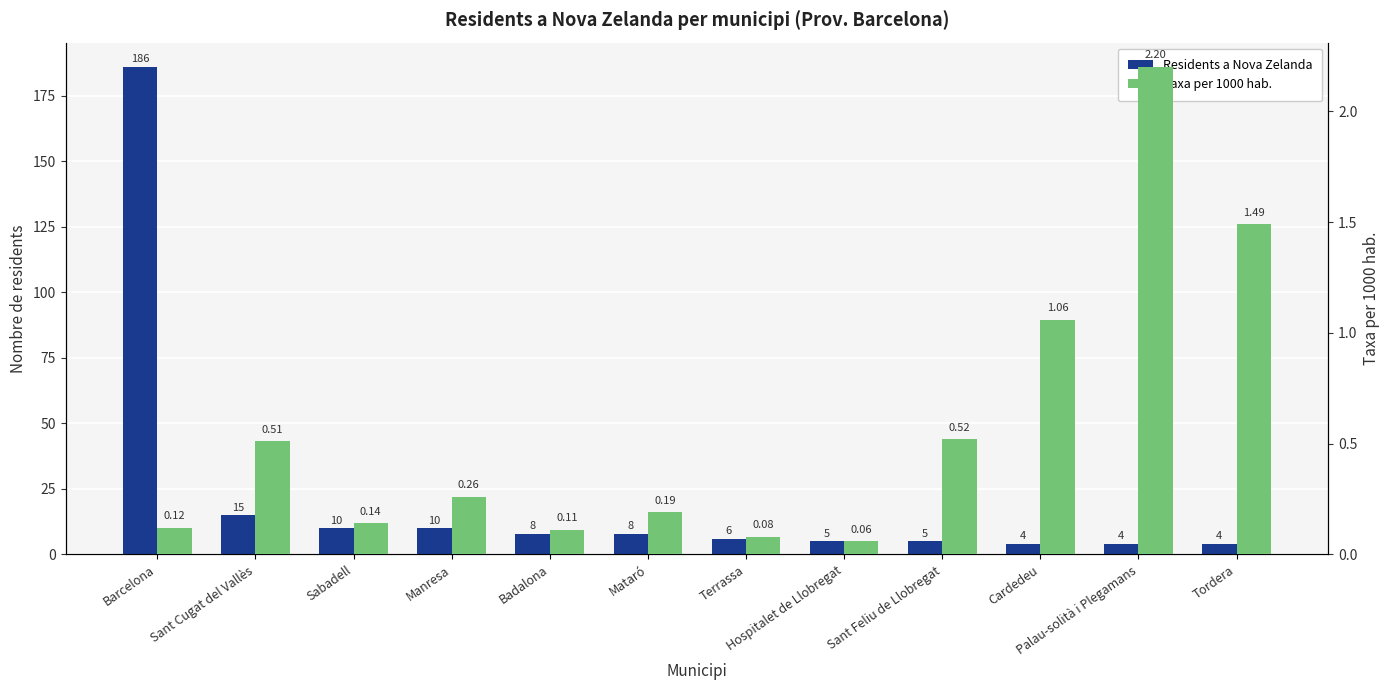

Between Manresa and Mataró, which series saw the biggest shift?

Residents a Nova Zelanda